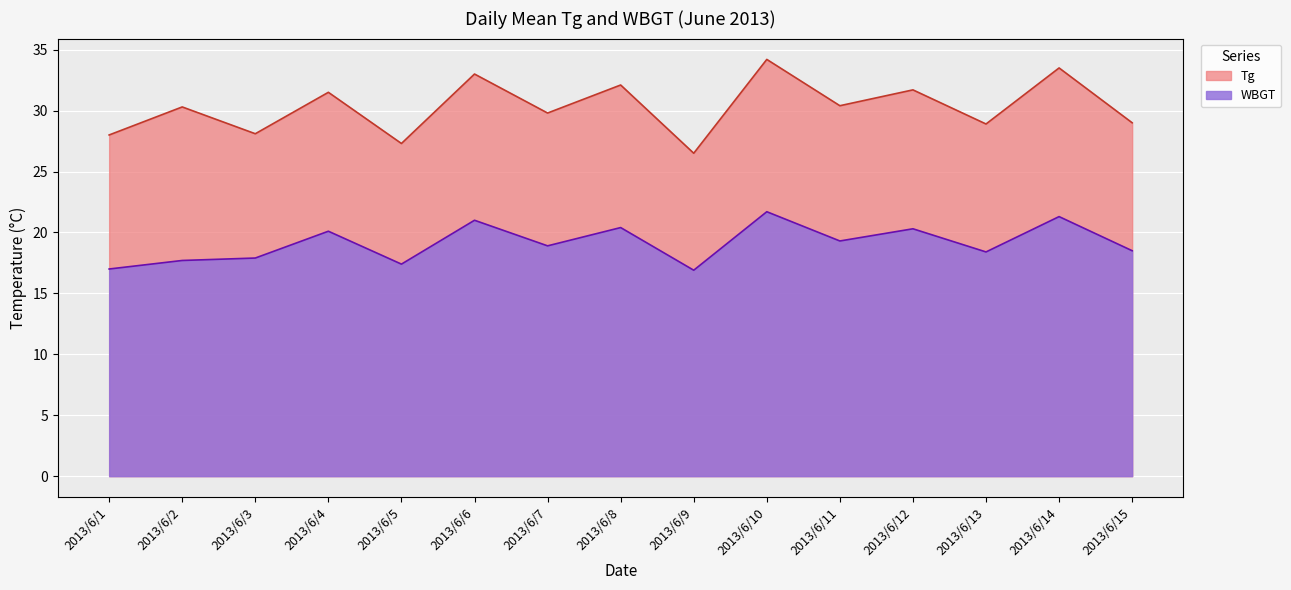

At which category is the sum across all series the highest?

2013/6/10